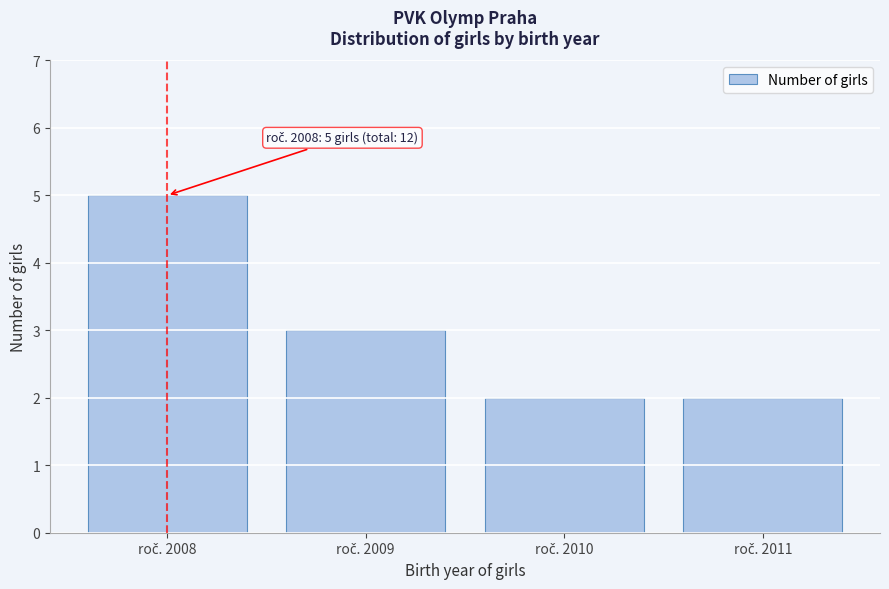

Reading left to right, extract all data points from this chart.

5	3	2	2